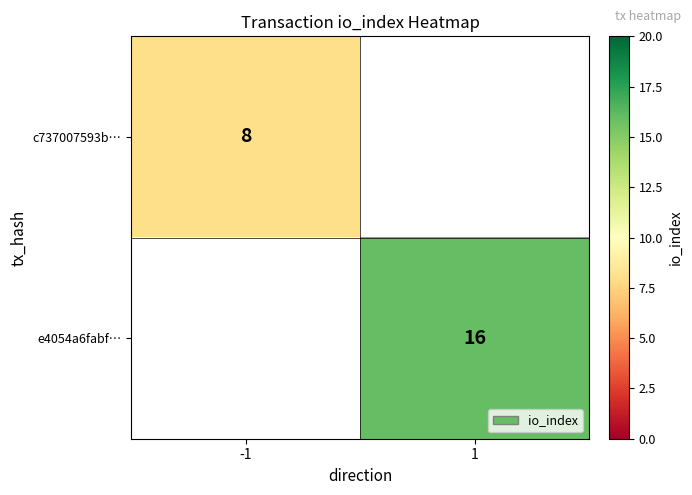

True or false: e4054a6fabf… has a value of 25 at 1.

False